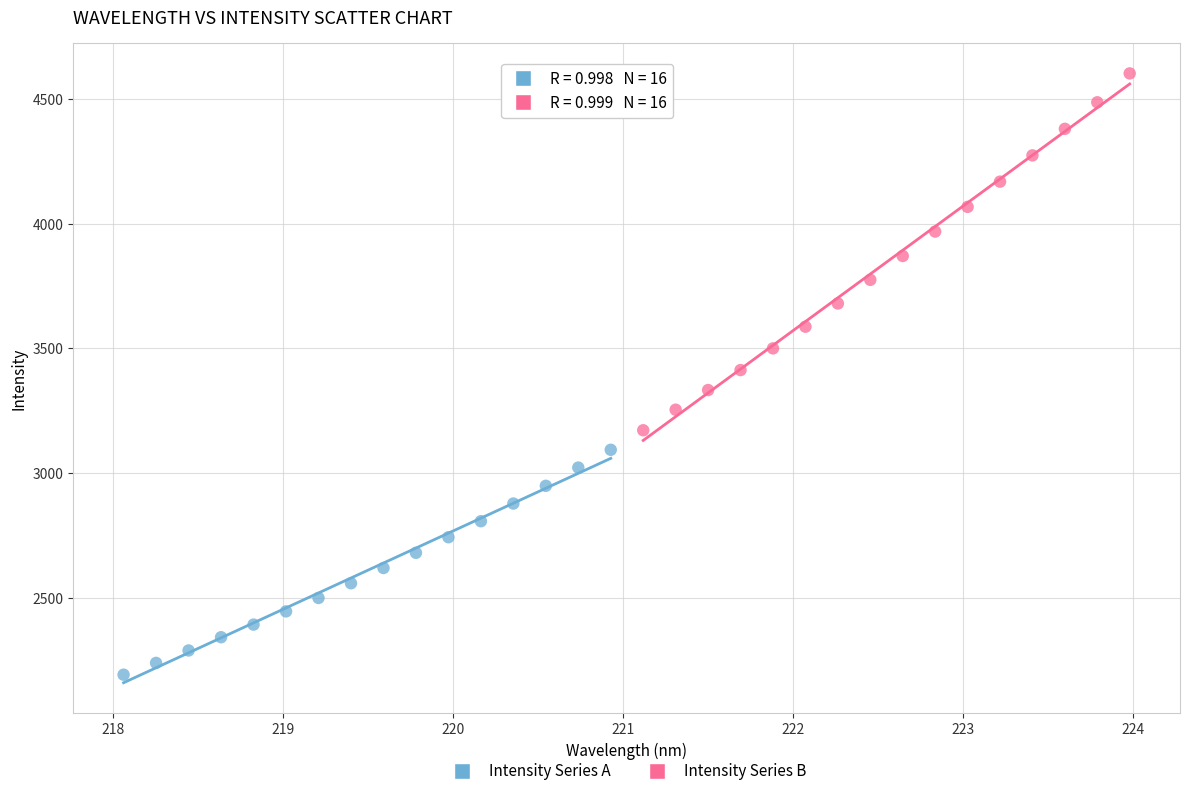

Which series has the largest Y range (max minus min)?

Intensity Series B